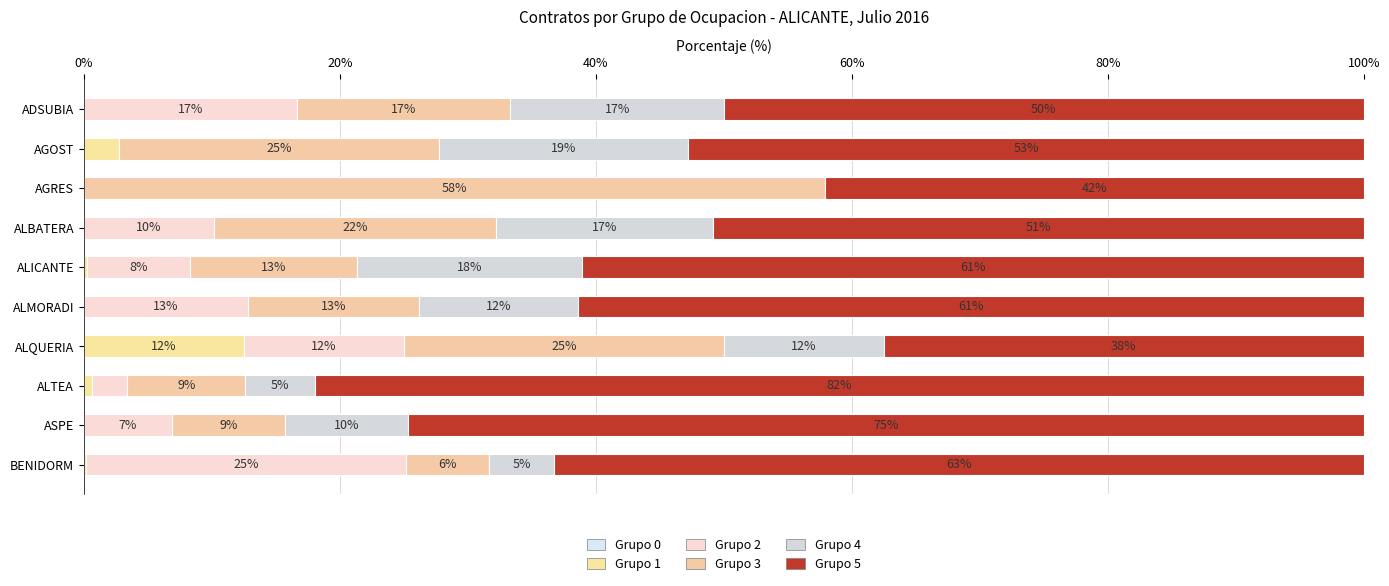

How many categories are shown in the chart?

10